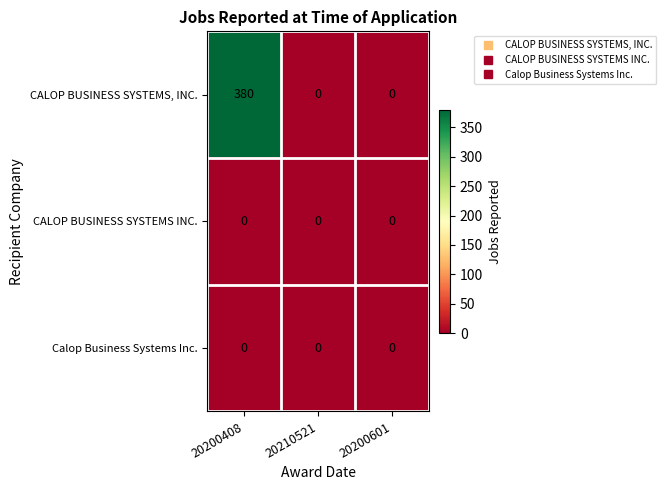

Reading left to right, list all the values displayed in this chart.

CALOP BUSINESS SYSTEMS, INC.: 380	0	0
CALOP BUSINESS SYSTEMS INC.: 0	0	0
Calop Business Systems Inc.: 0	0	0